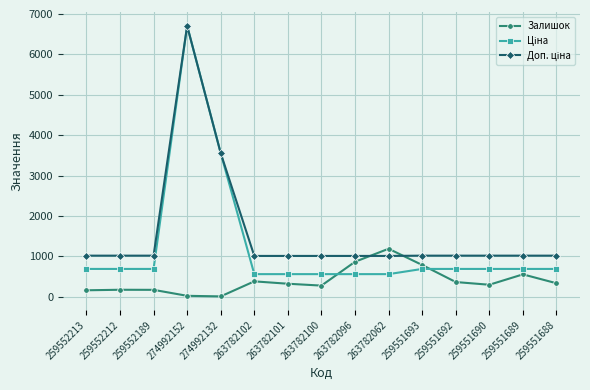

What is the spread (max minus min) of values at 263782101?

688.4